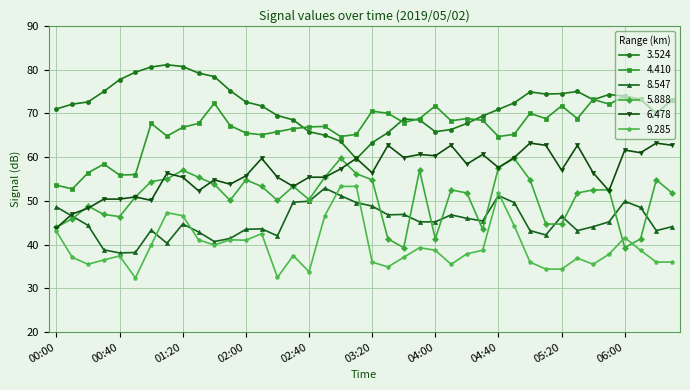

Does the chart display data point markers on the line(s)?

Yes